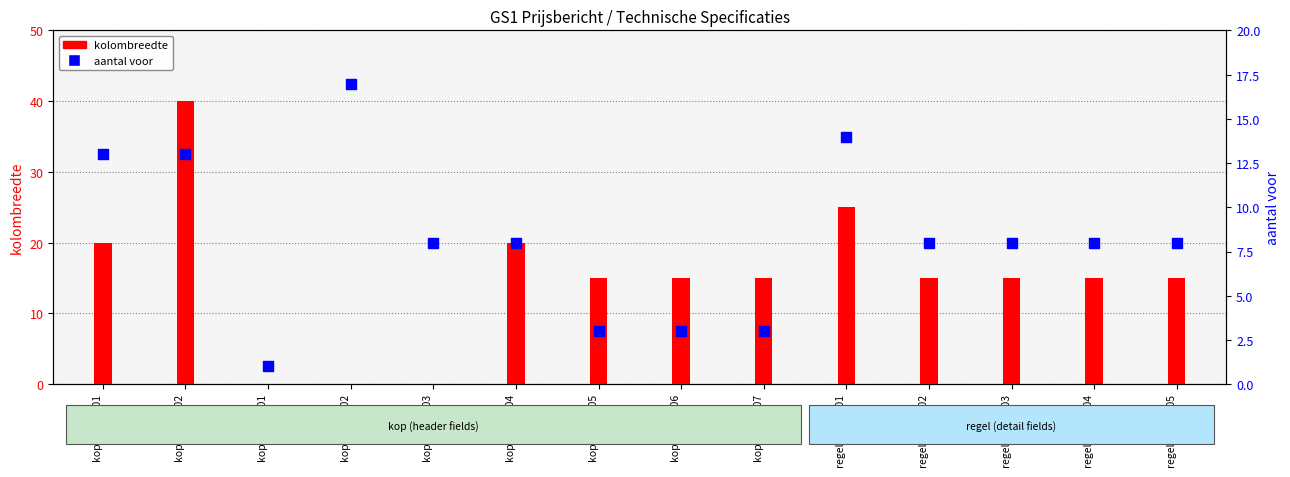

At which category is the sum across all series the highest?

kop 01.01.002